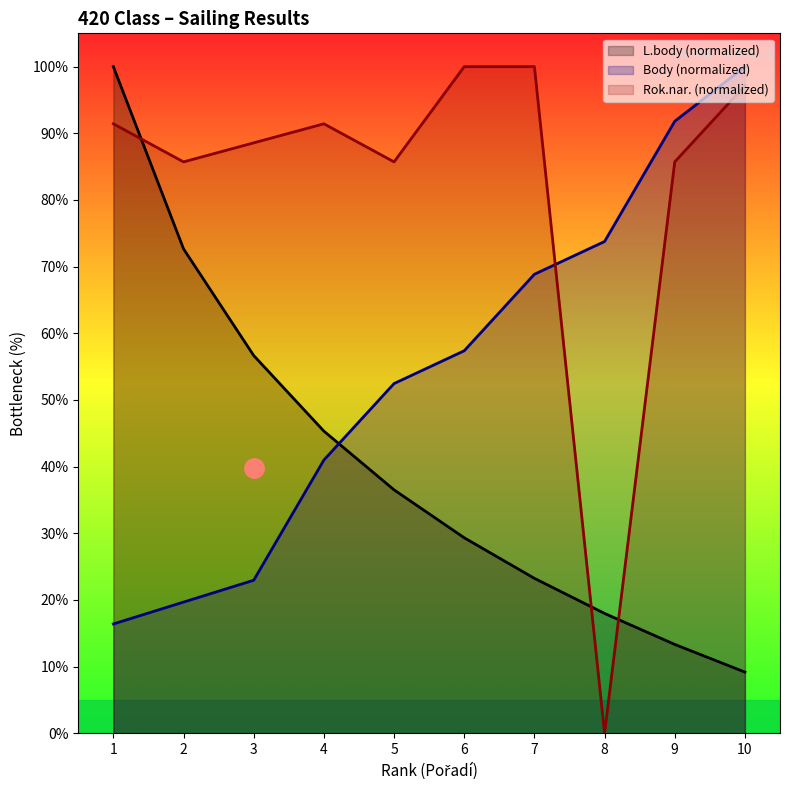

Reading right to left, transcribe all the data shown in this chart.

L.body: 9.2	13.3	18.0	23.2	29.3	36.5	45.3	56.7	72.7	100.0
Body: 100.0	91.8	73.8	68.9	57.4	52.5	41.0	23.0	19.7	16.4
Rok.nar.: 97.1	85.7	0.0	100.0	100.0	85.7	91.4	88.6	85.7	91.4